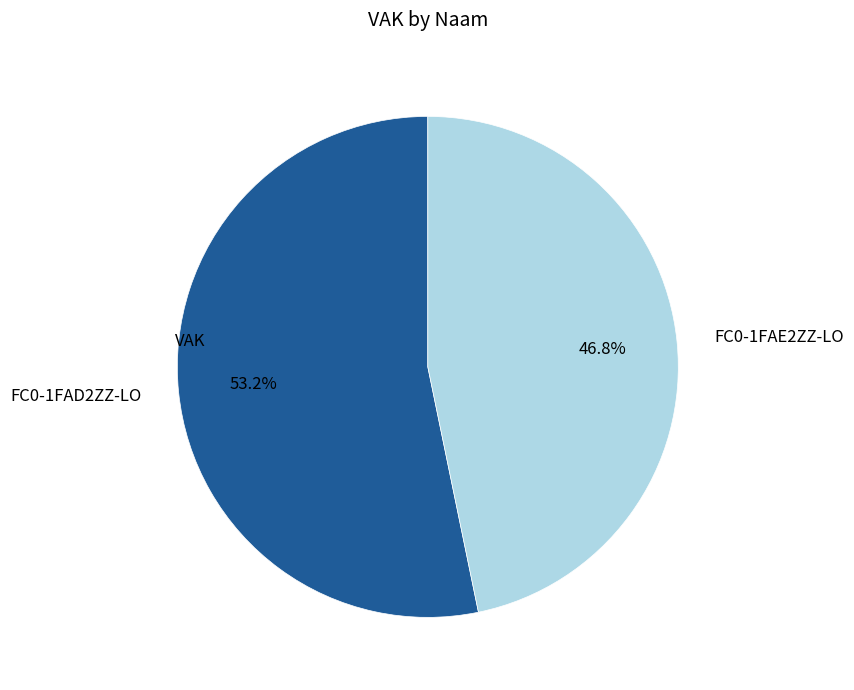

What is the smallest slice in the pie chart?

FC0-1FAE2ZZ-LO